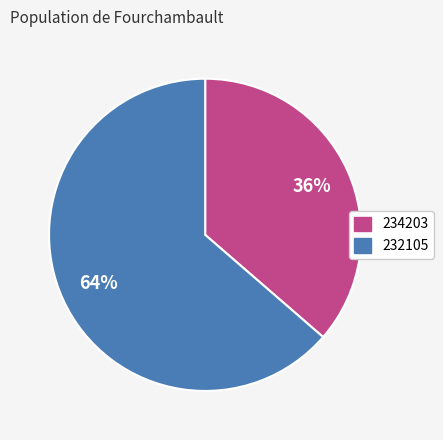

To the nearest percent, what is the combined percentage of 234203 and 232105?

100%